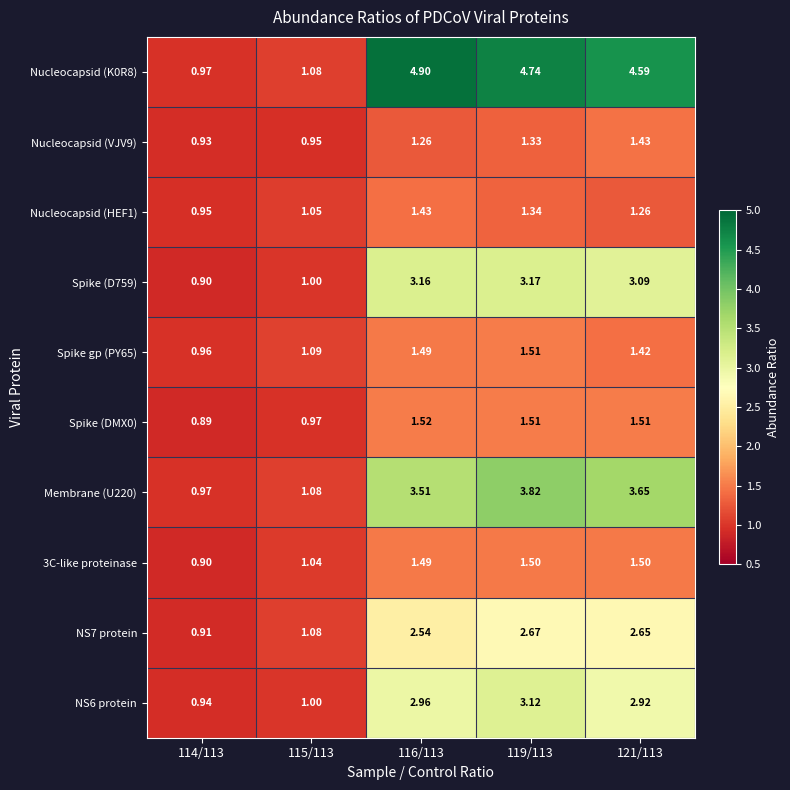

Is the value of NS7 protein at 116/113 greater than the value of Spike (DMX0) at 115/113?

Yes